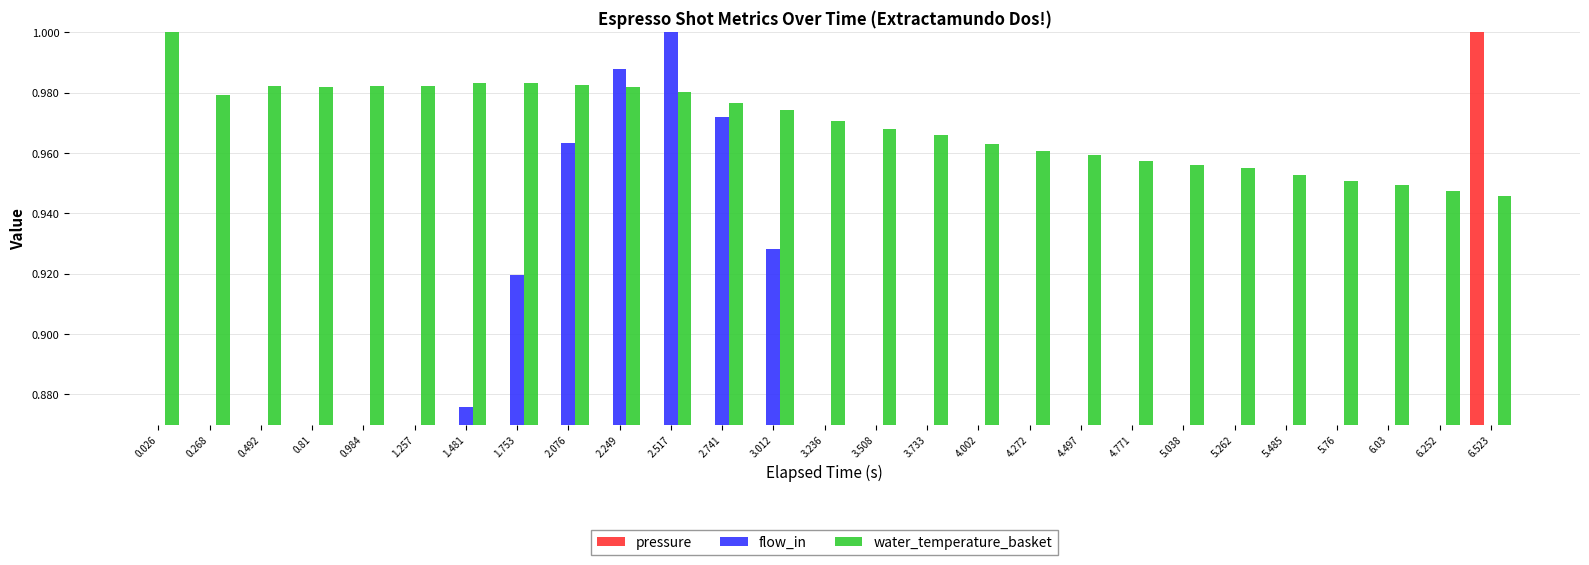

At which label does flow_in reach its peak?

2.517